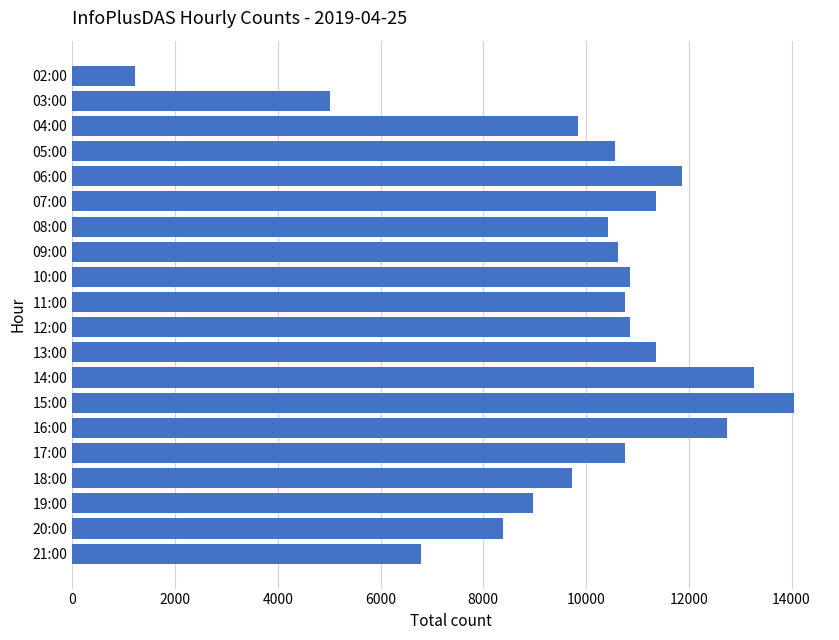

What is the label of the 13th bar from the bottom?

09:00